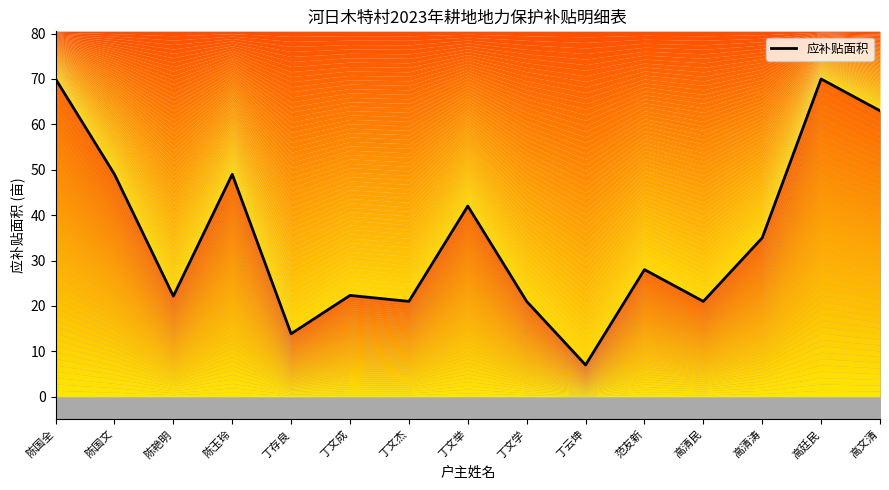

What position from the right is 丁文学?

7